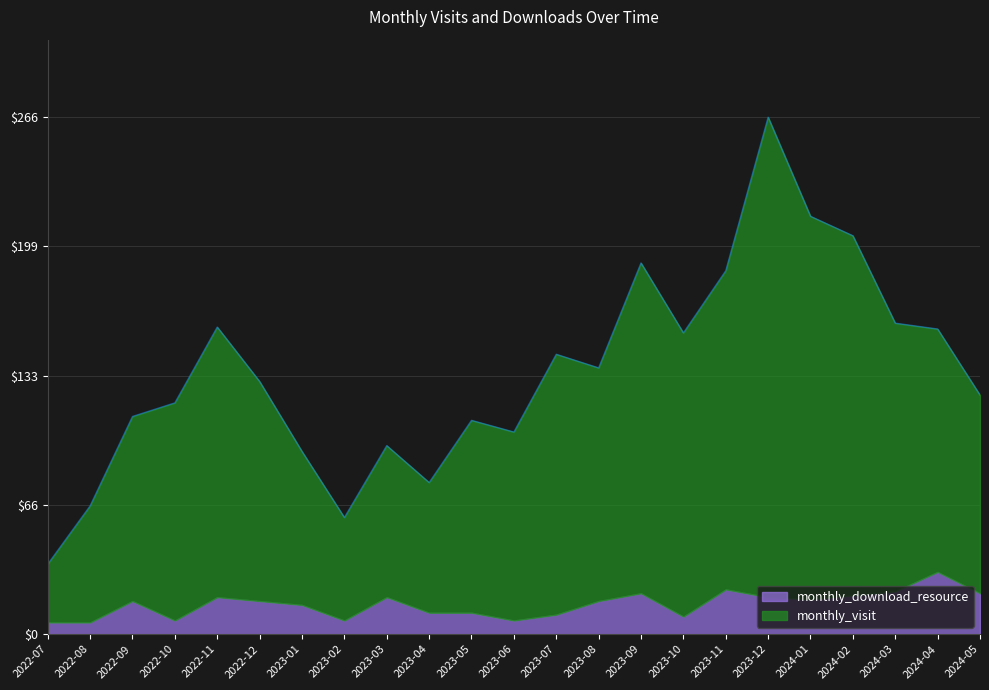

What is the change in value from 2022-10 to 2024-02?

+86